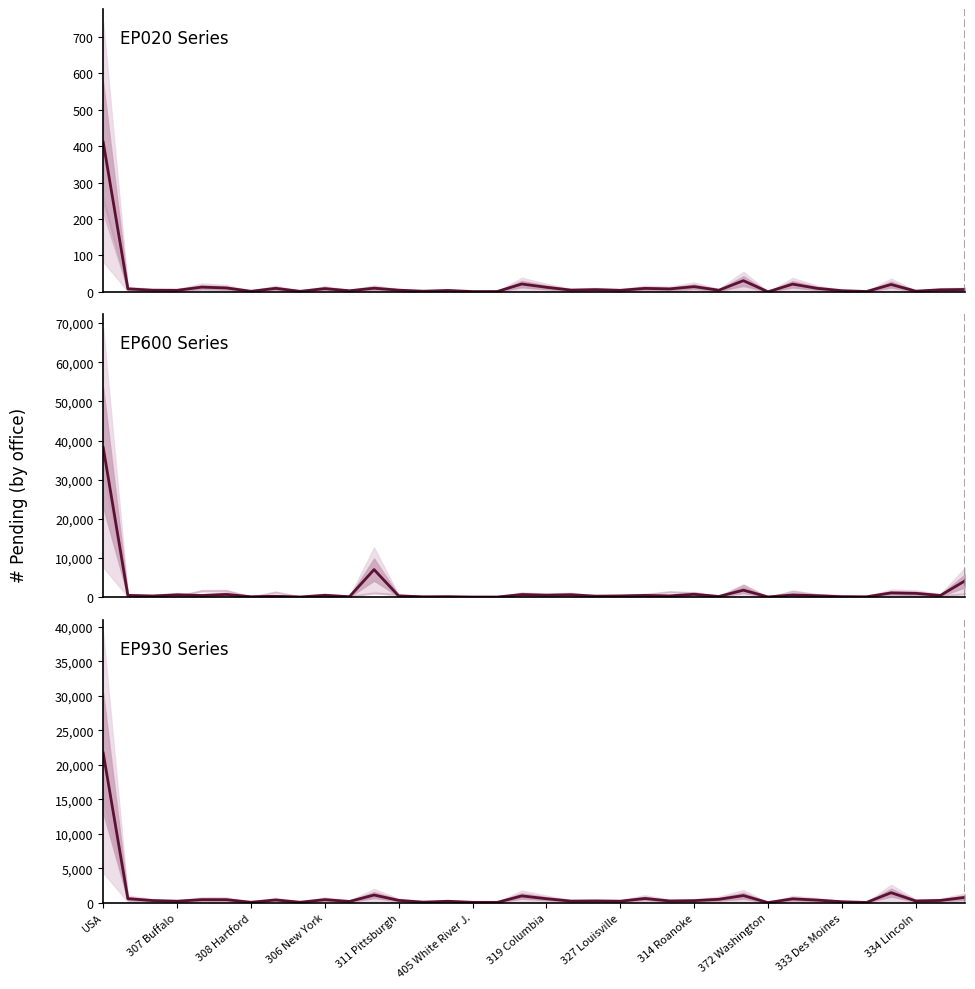

What position from the left is 327 Louisville?

22